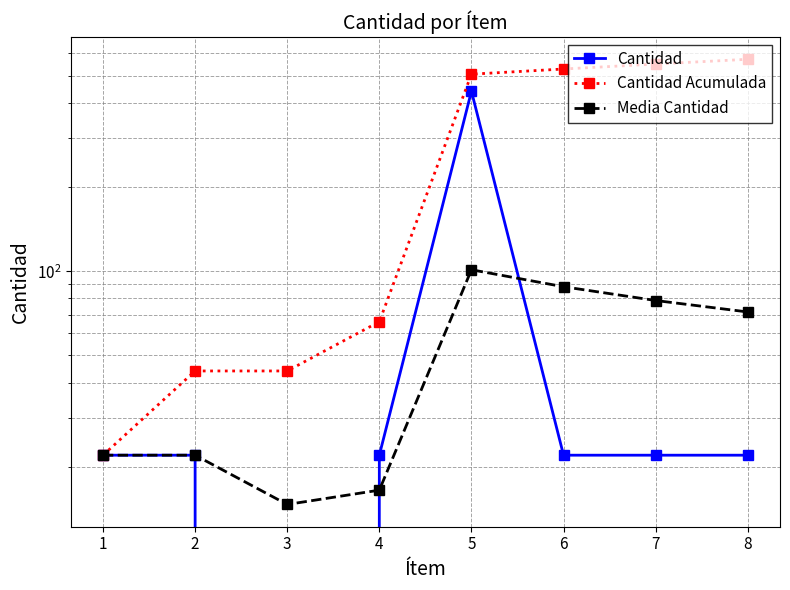

Is this an area chart (filled region under the line)?

No